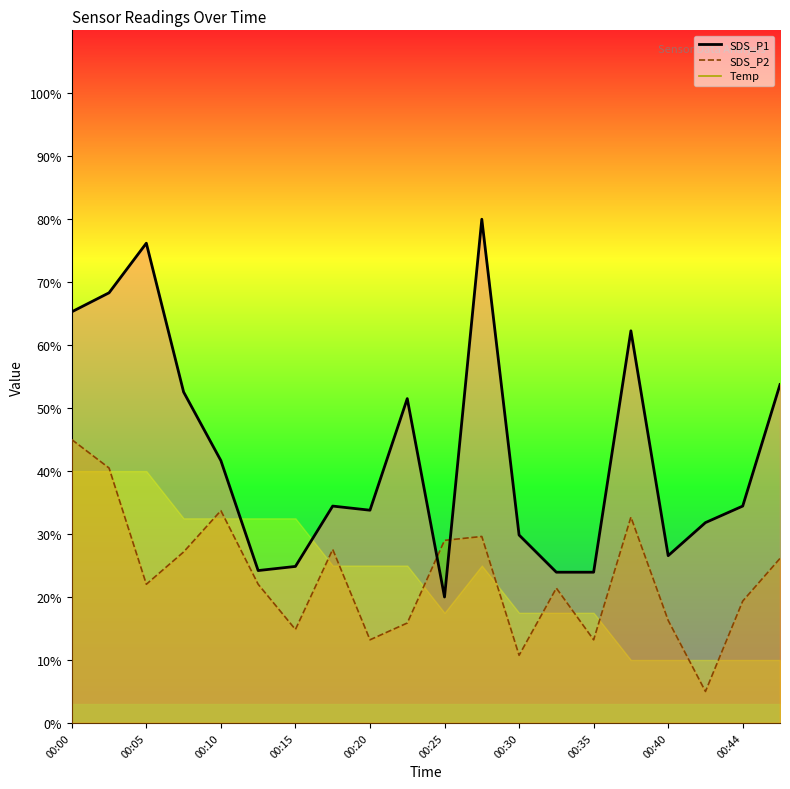

True or false: SDS_P2 line has a value of 7.1 at 00:35.

False